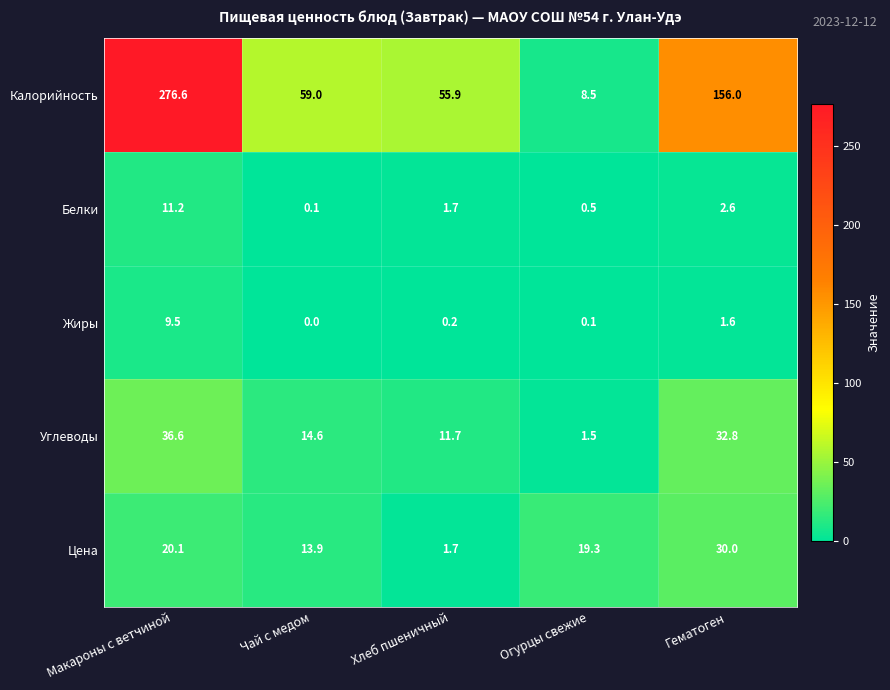

What is the difference between the maximum and minimum values in the Углеводы series?

35.1